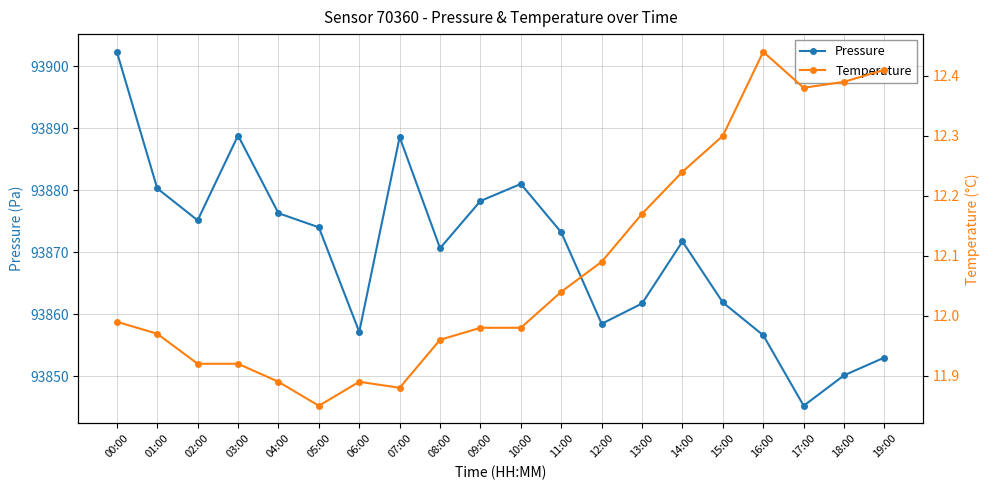

Is the value of Temperature at 12:00 greater than the value of Pressure at 18:00?

No